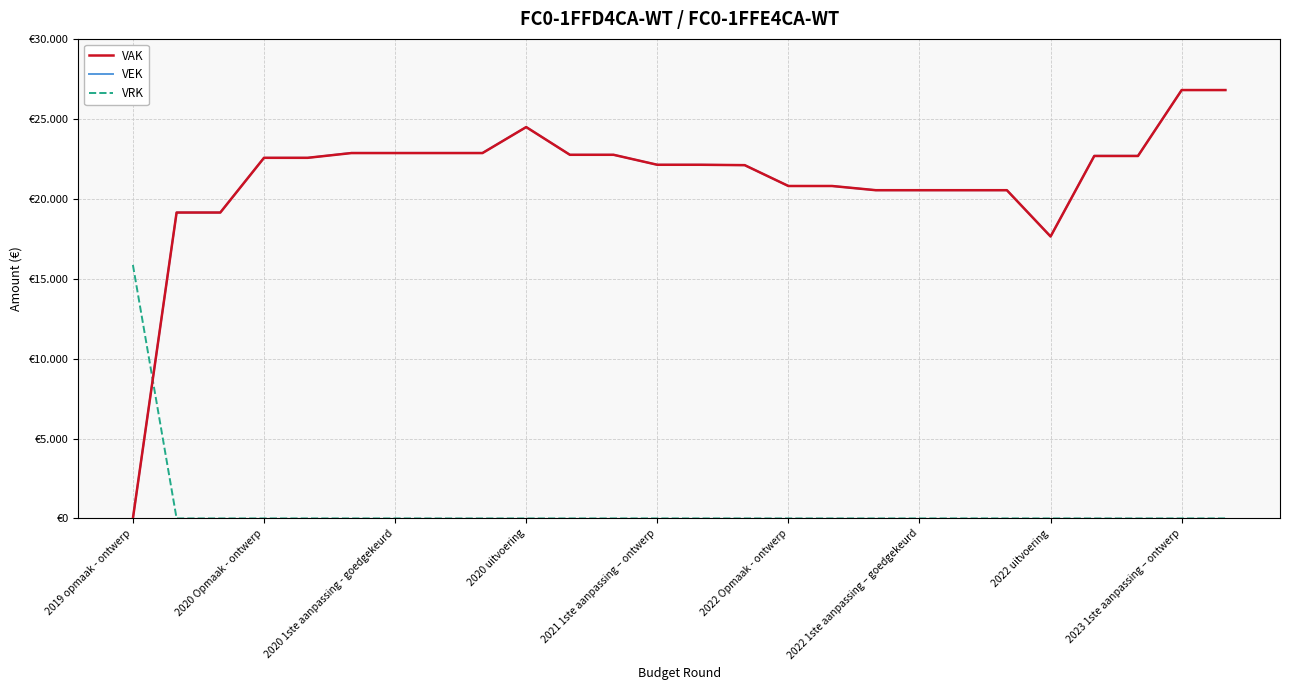

List the series in order of their peak value, highest first.

VAK, VEK, VRK